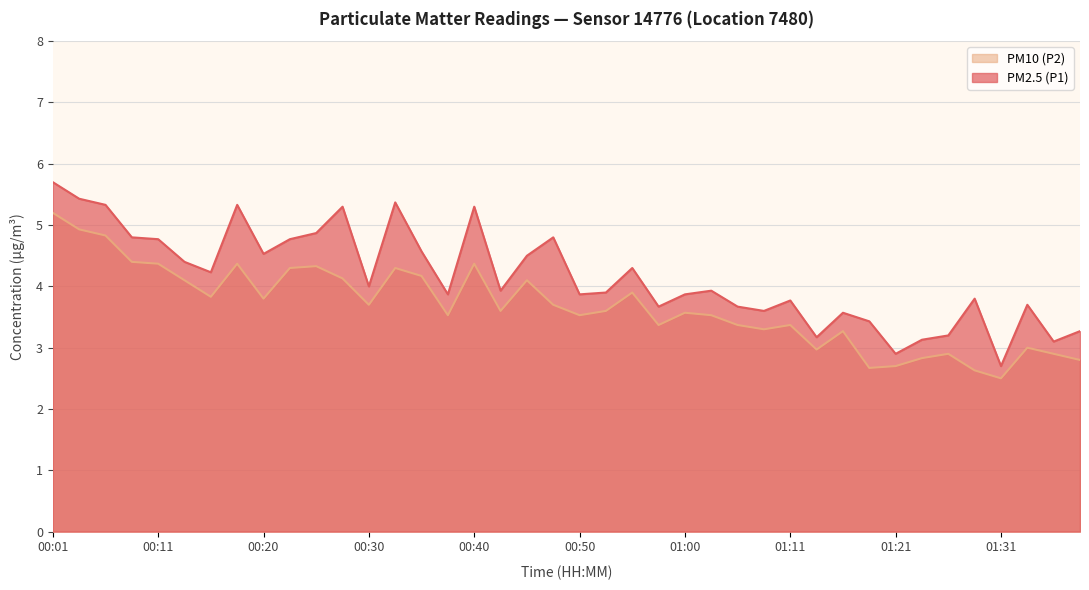

Which category has the lowest value in the PM10 (P2) series?

01:31